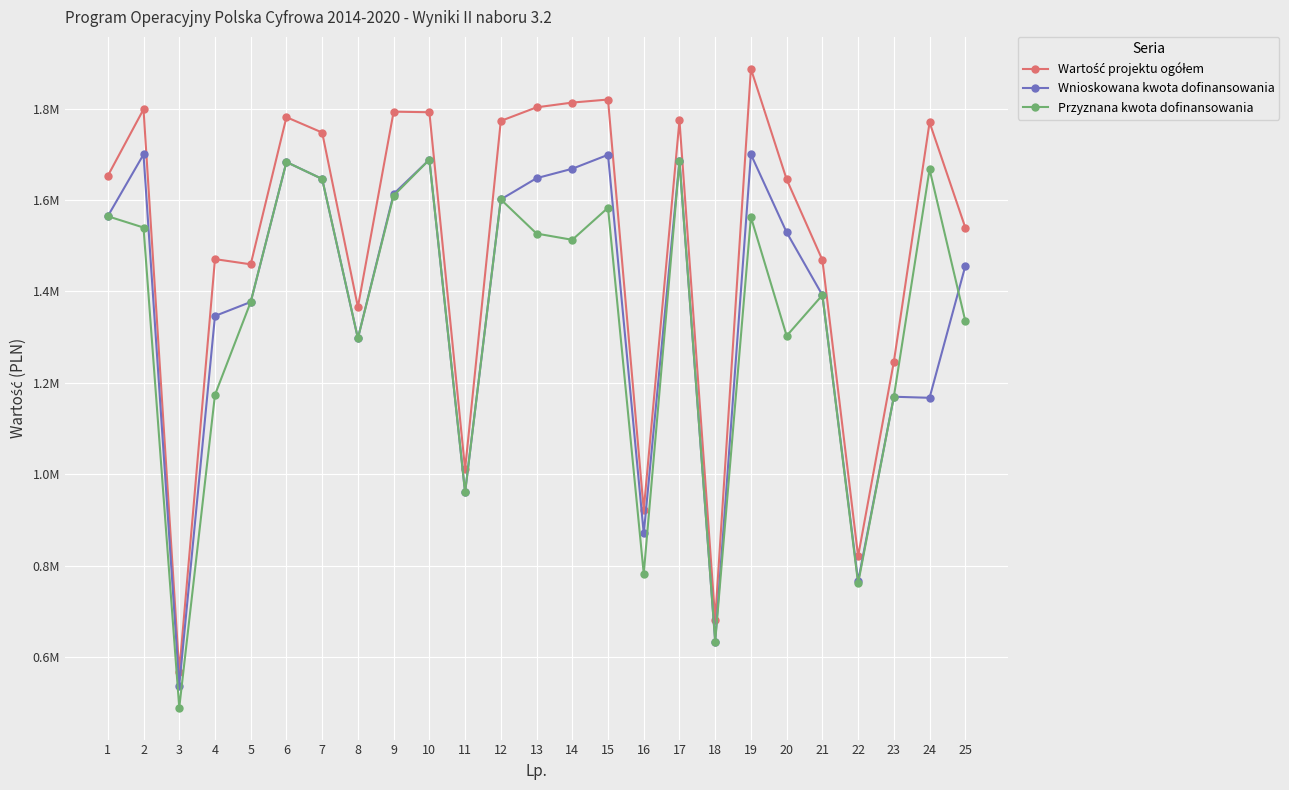

Reading left to right, extract all data points from this chart.

Wartość projektu ogółem: 1=1652750.2	2=1798429.0	3=568227.0	4=1470674.4	5=1459248.8	6=1781269.0	7=1747588.0	8=1365792.0	9=1793313.0	10=1792050.0	11=1010895.0	12=1773067.4	13=1802764.0	14=1813200.8	15=1819830.0	16=921717.0	17=1774089.0	18=681992.0	19=1887030.0	20=1645121.0	21=1468758.2	22=820436.9	23=1245958.0	24=1769842.0	25=1539615.0
Wnioskowana kwota dofinansowania: 1=1564445.2	2=1699679.0	3=537612.0	4=1346260.0	5=1376878.8	6=1683094.0	7=1646038.0	8=1297336.0	9=1613313.0	10=1688300.0	11=960350.2	12=1601281.0	13=1647740.0	14=1668380.0	15=1698870.0	16=870312.0	17=1685169.0	18=633742.0	19=1699830.0	20=1529201.0	21=1391916.2	22=766121.9	23=1169508.0	24=1167192.0	25=1455375.0
Przyznana kwota dofinansowania: 1=1564445.2	2=1539732.0	3=489197.0	4=1173760.0	5=1376878.8	6=1683094.0	7=1646038.0	8=1297336.0	9=1609593.0	10=1688300.0	11=960350.2	12=1601281.0	13=1526560.0	14=1512880.0	15=1583067.0	16=782427.4	17=1685169.0	18=633742.0	19=1562555.0	20=1302695.2	21=1391916.2	22=760959.9	23=1169508.0	24=1667192.0	25=1335420.0